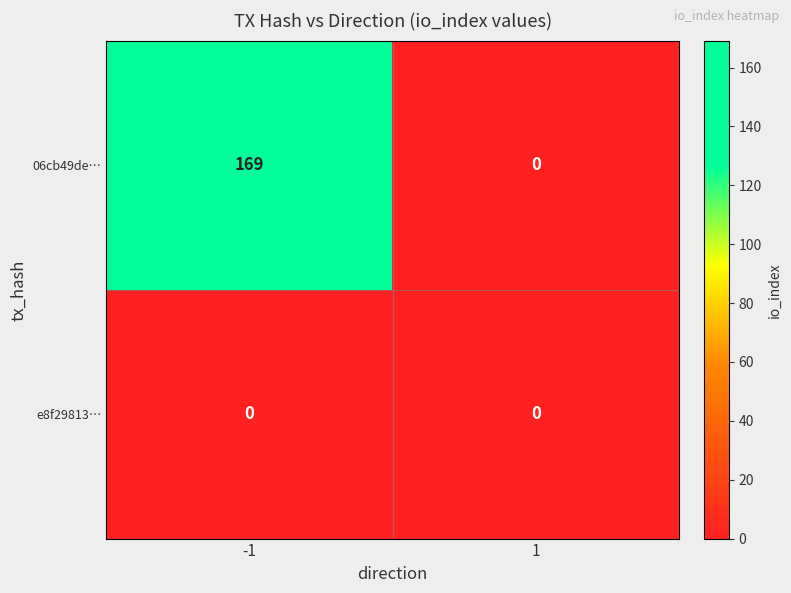

How many series are shown in this chart?

2